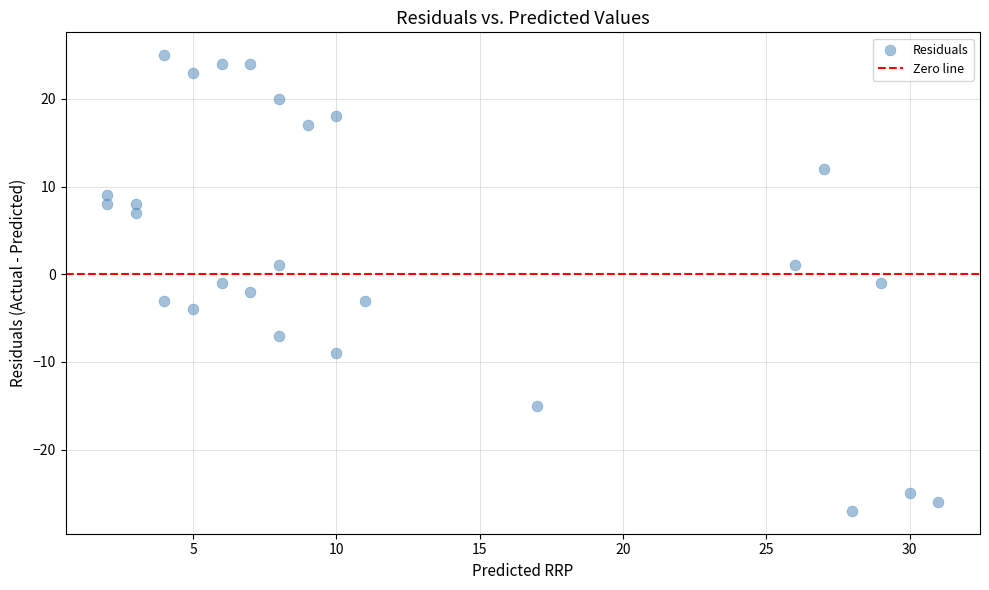

What is the range of X values (max minus min)?

29